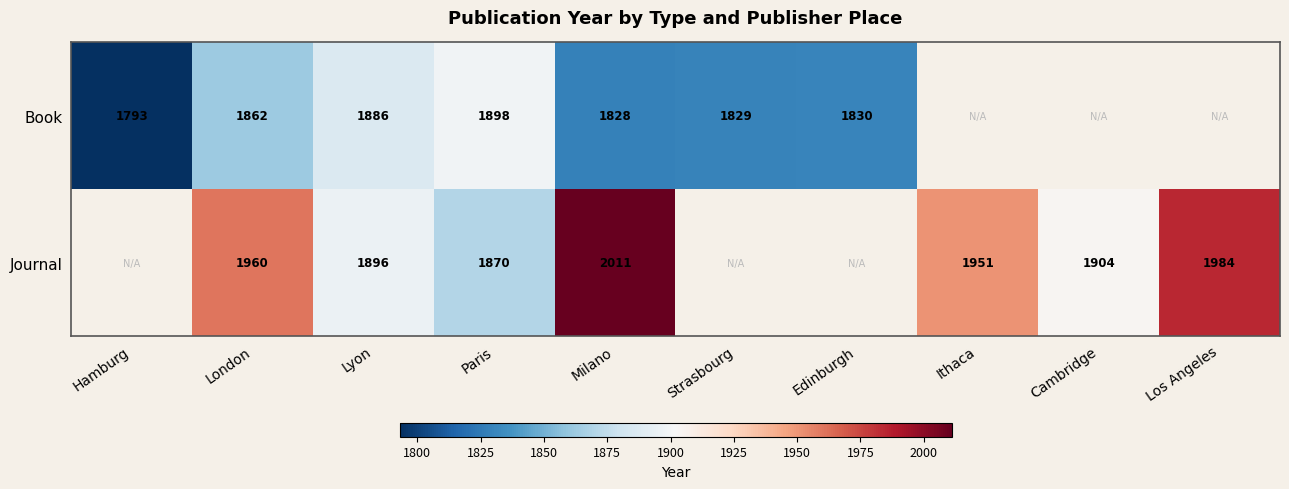

Rank the series at Paris from lowest to highest value.

Journal, Book